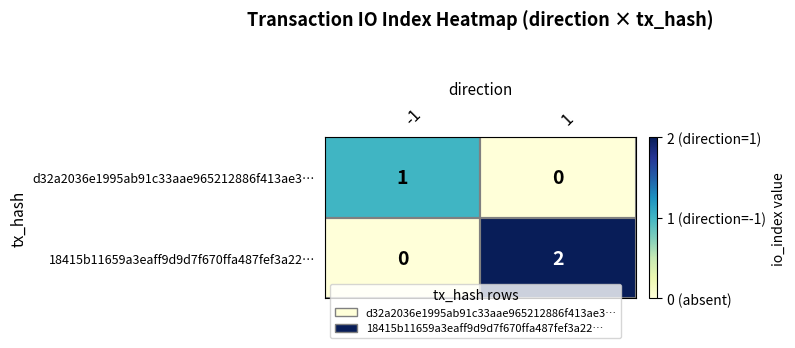

What is the difference between the highest and lowest values at 1?

2